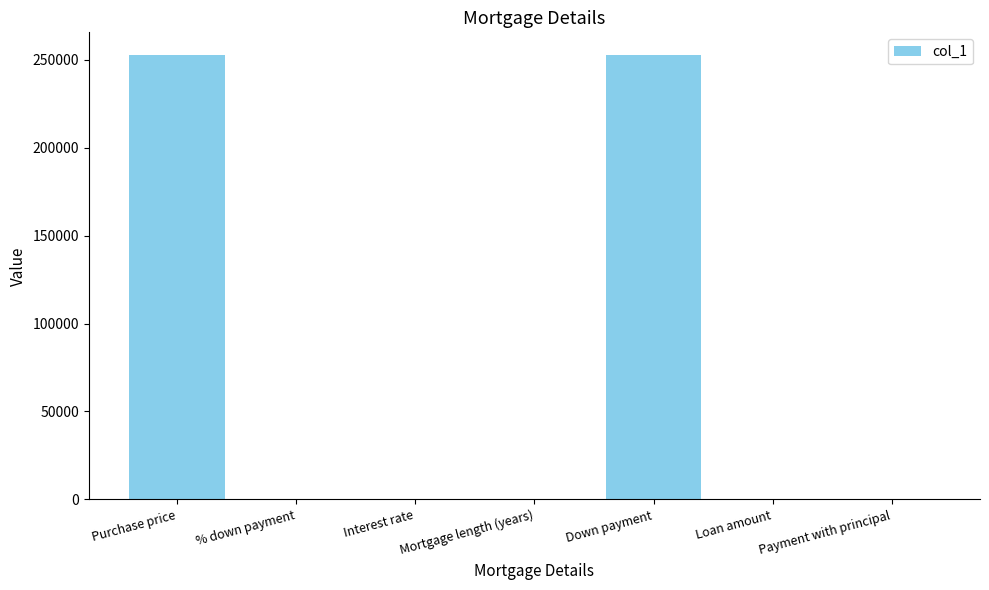

What is the greatest value displayed?

253000.0